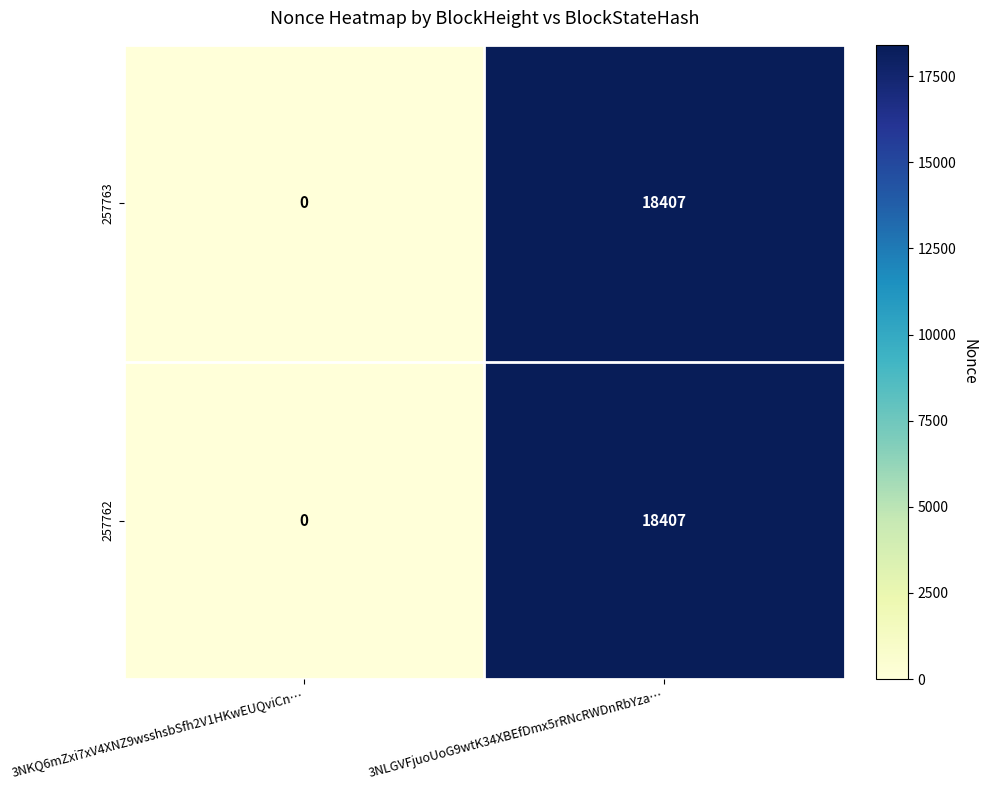

What is the difference between the maximum and minimum values in the 257763 series?

18407